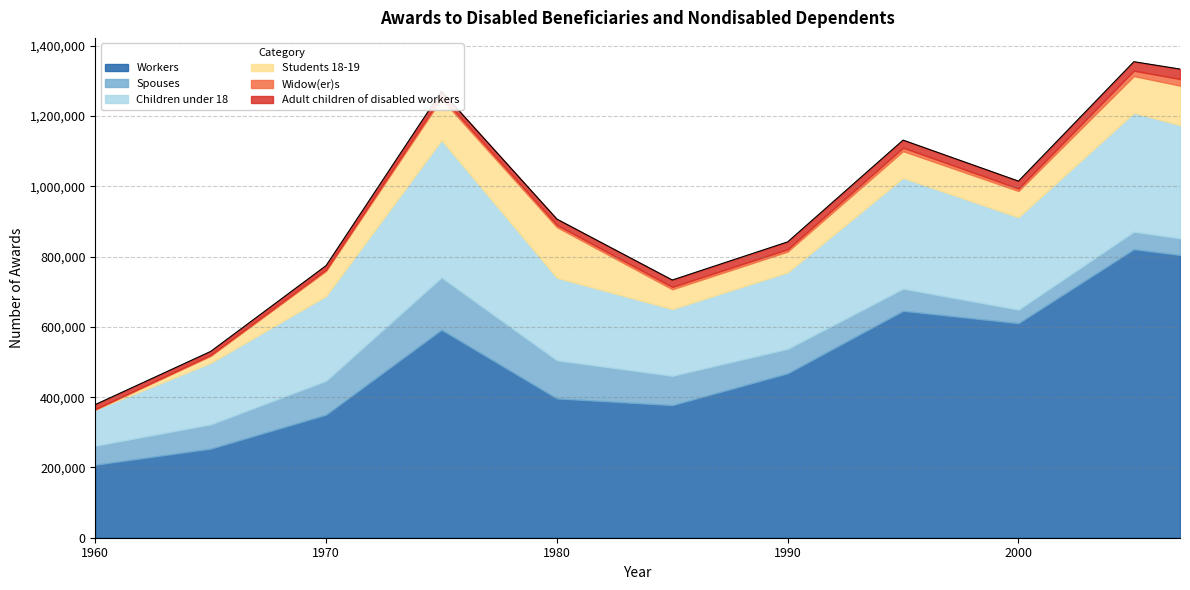

List the labels in order of Students 18-19 value, largest first.

1980, 1975, 2007, 2005, 1995, 2000, 1970, 1990, 1985, 1965, 1960